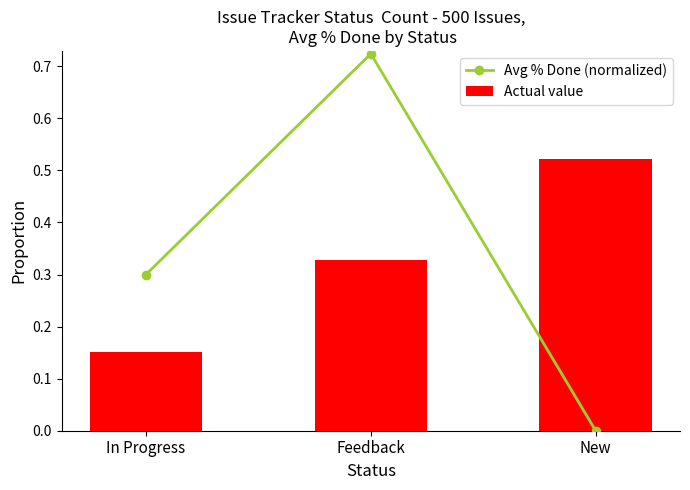

What are all the series names shown in the legend?

Avg % Done (normalized), Actual value